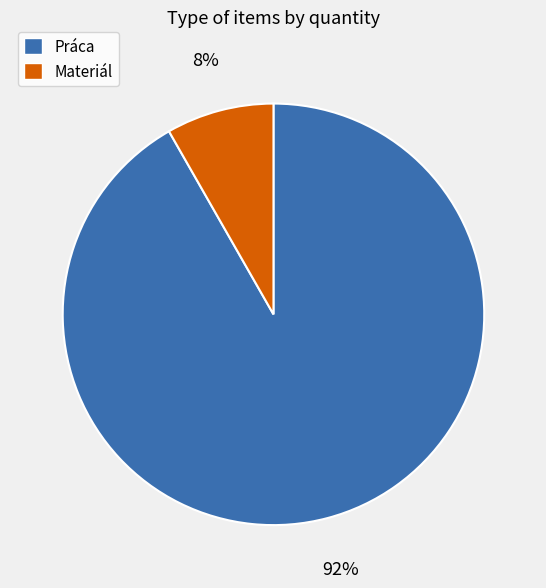

Rank the categories by value from highest to lowest.

Práca, Materiál